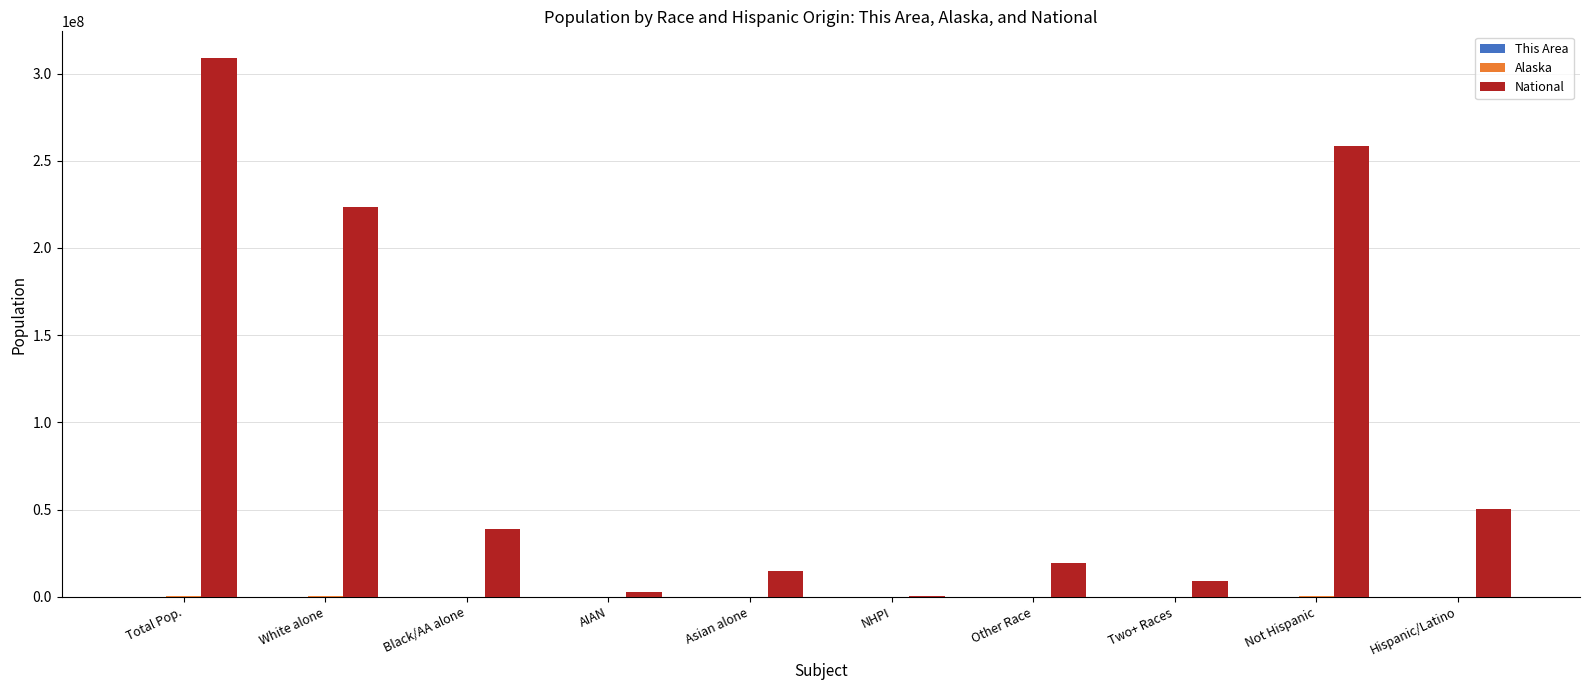

What is the sum of all National values?

926236614